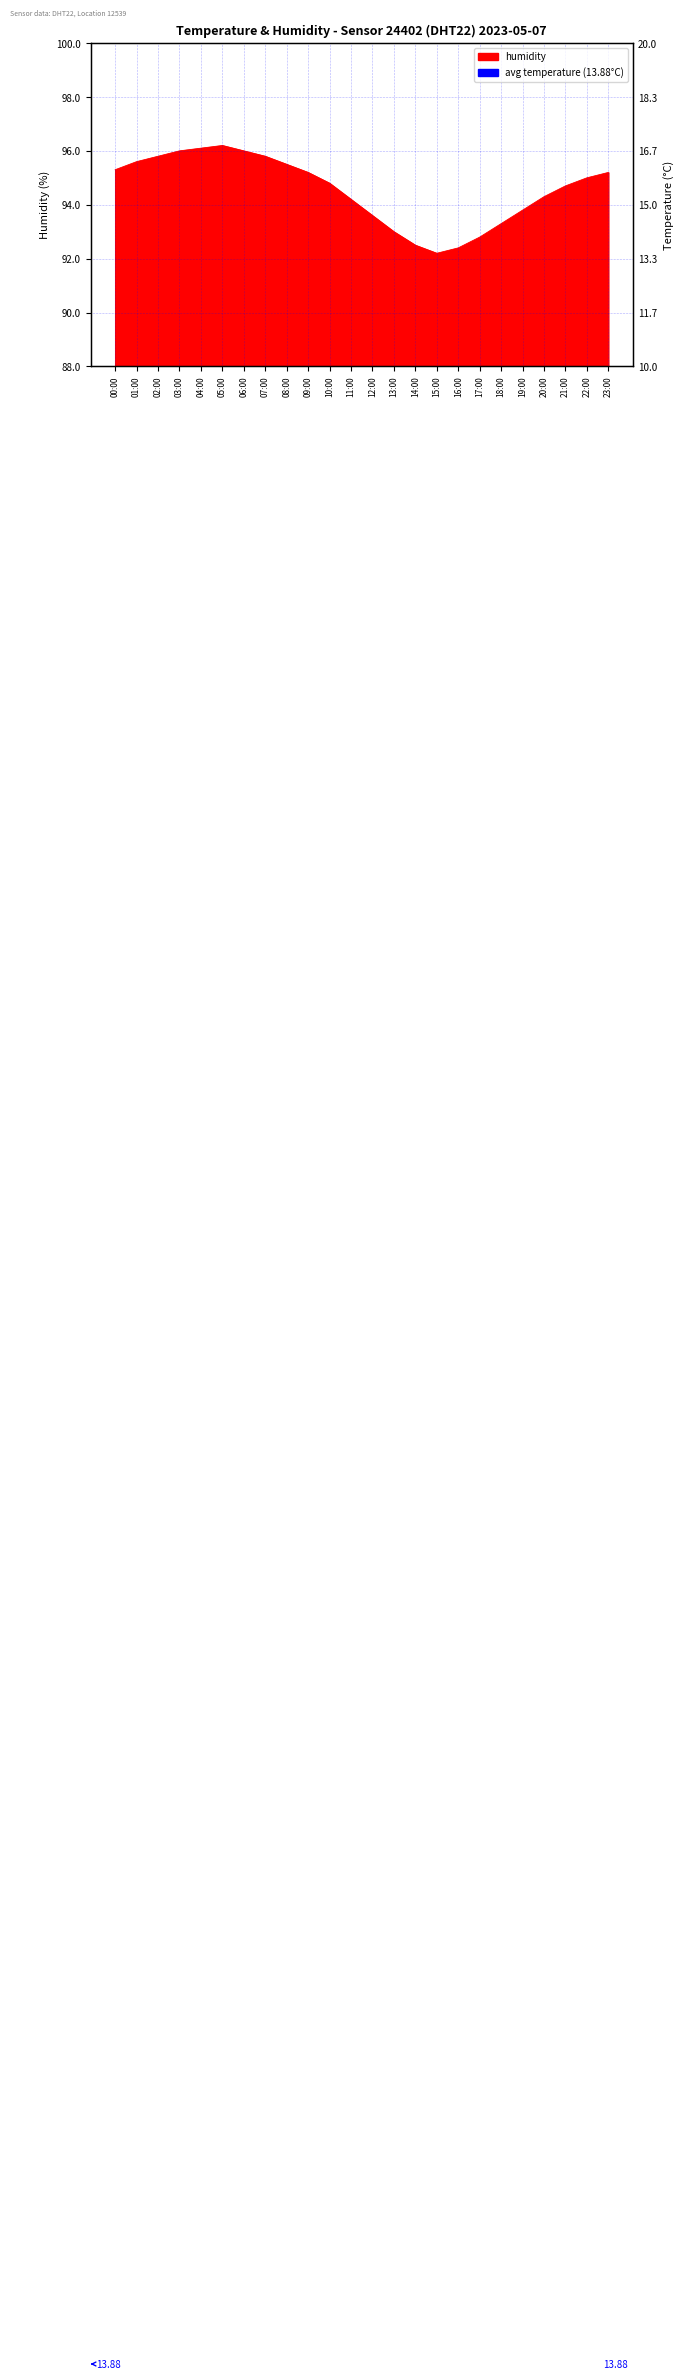

At which category does the data reach its first local valley?

15:00